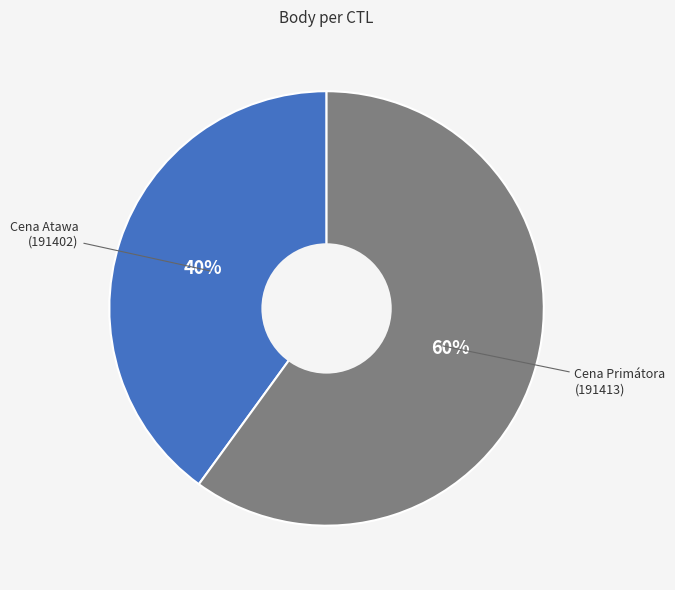

What percentage is the Cena Primátora (191413) slice, to the nearest percent?

60%